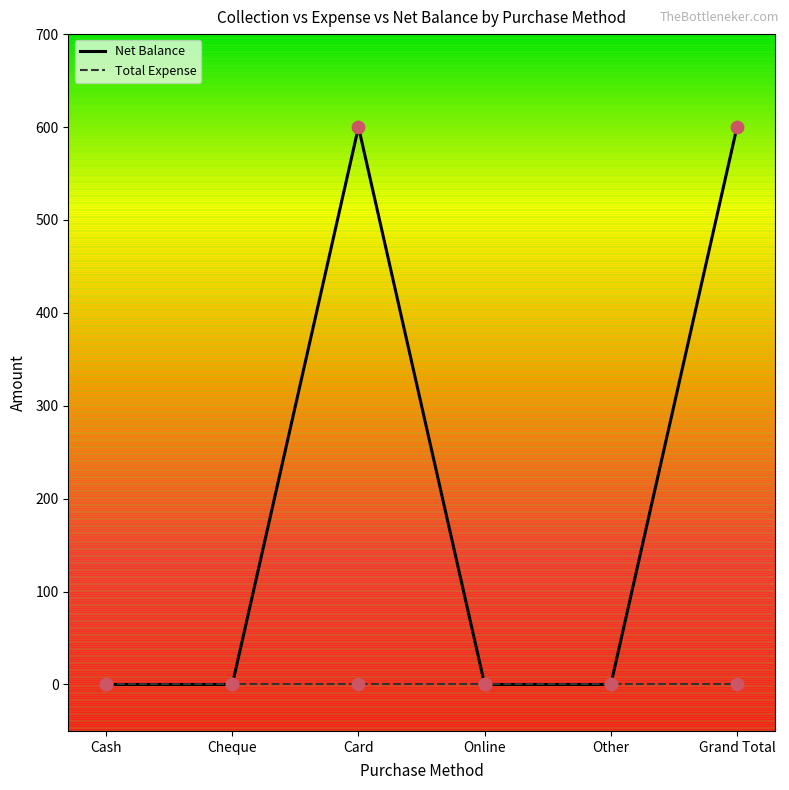

Which series has the largest total across all categories?

Net Balance